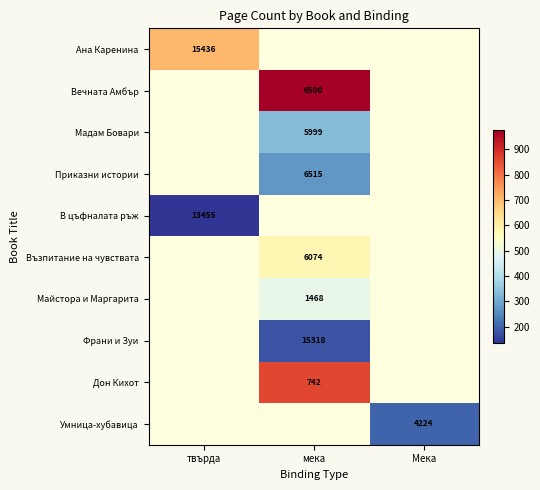

The value of Възпитание на чувствата at мека is 270.1. True or false?

False